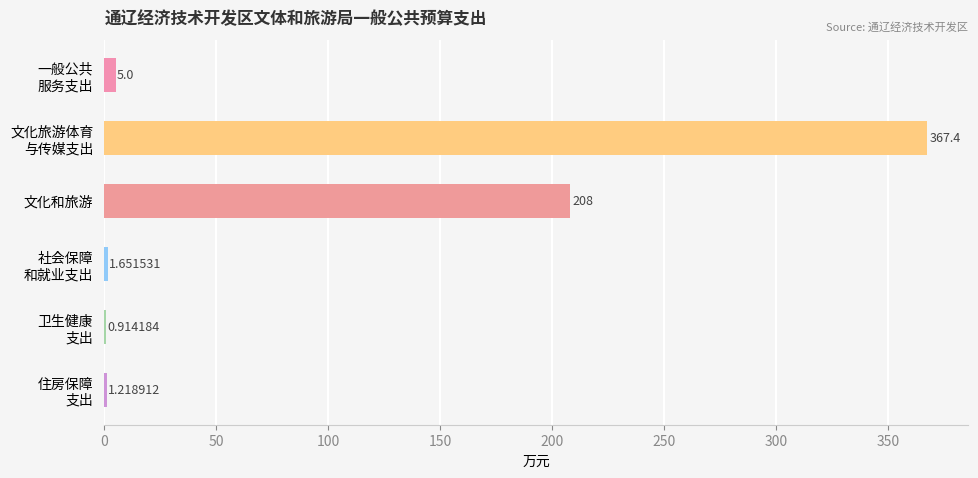

What is the sum of all values?

584.1